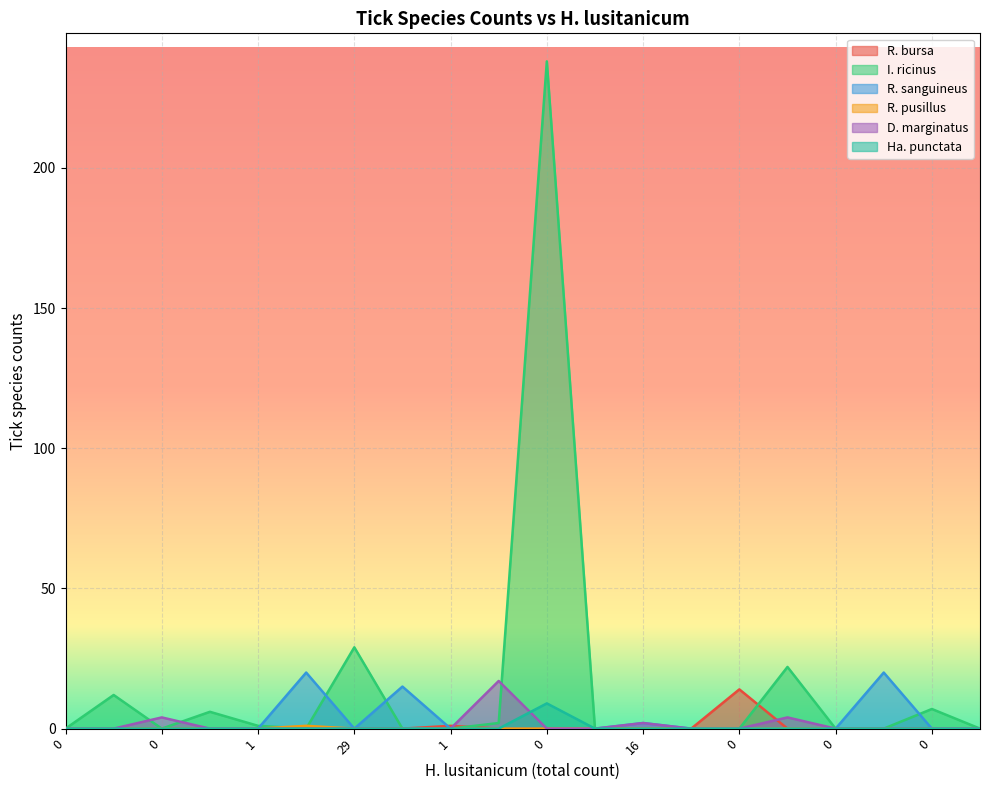

What is the label of the 13th point from the left?

16